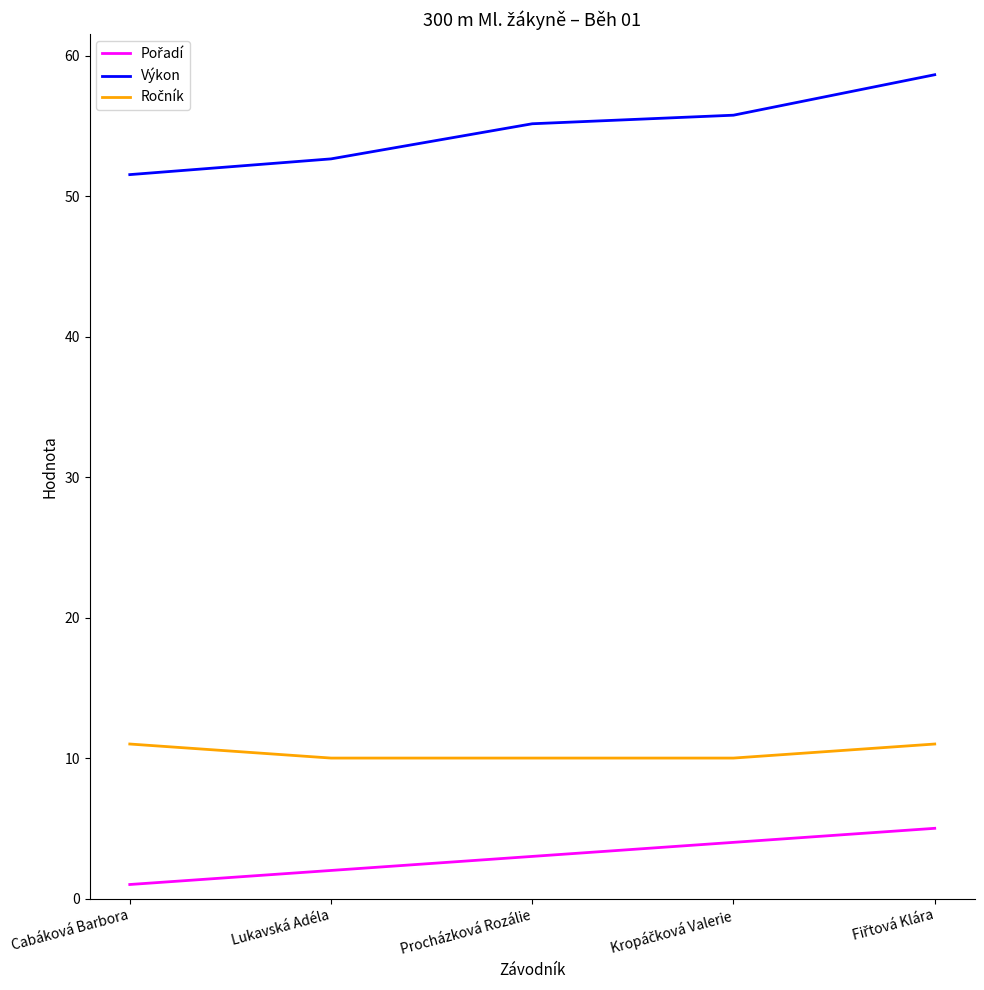

Which series has the largest total across all categories?

Výkon